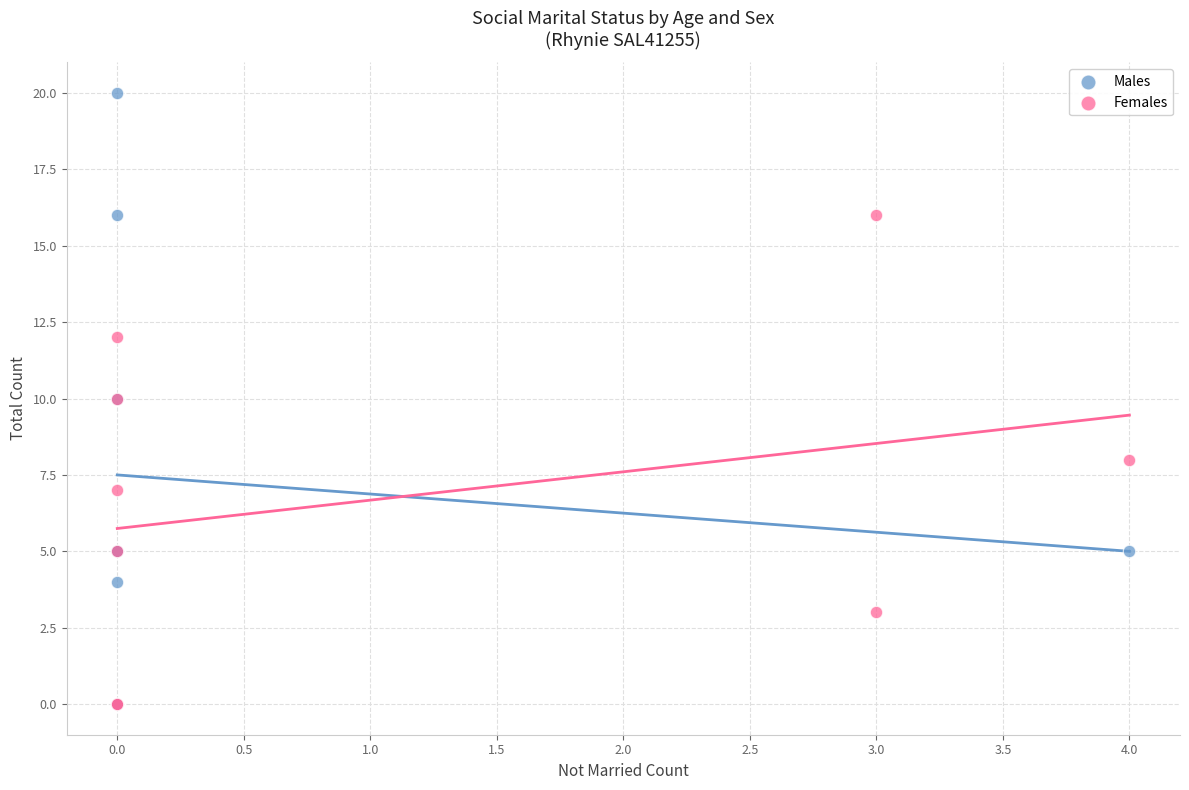

Which series has the widest spread of Y values?

Males